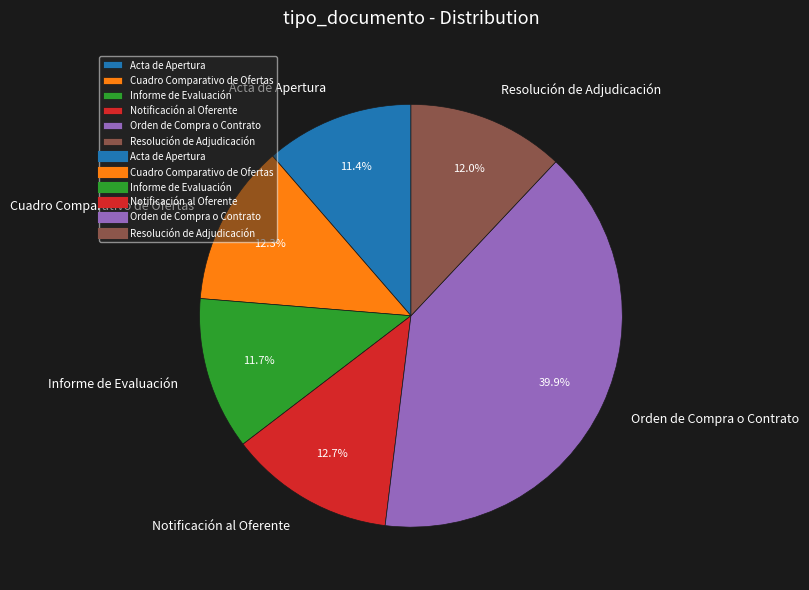

Do Resolución de Adjudicación and Cuadro Comparativo de Ofertas together represent more than half of the pie?

No